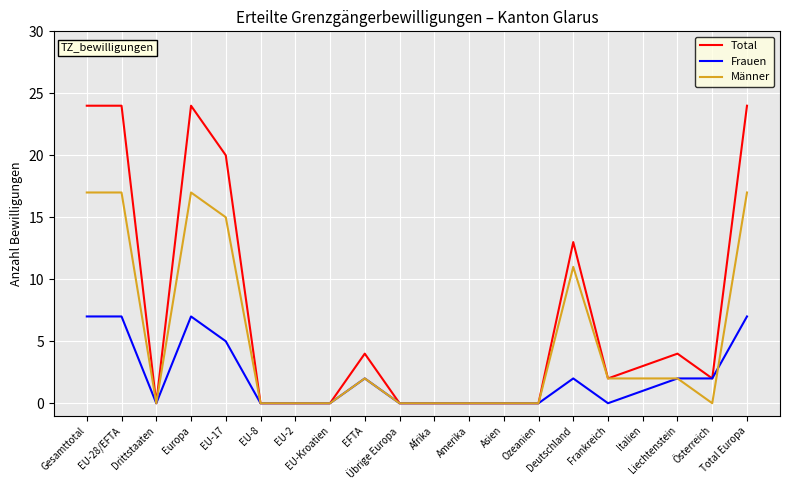

Which series has the largest range (max minus min)?

Total